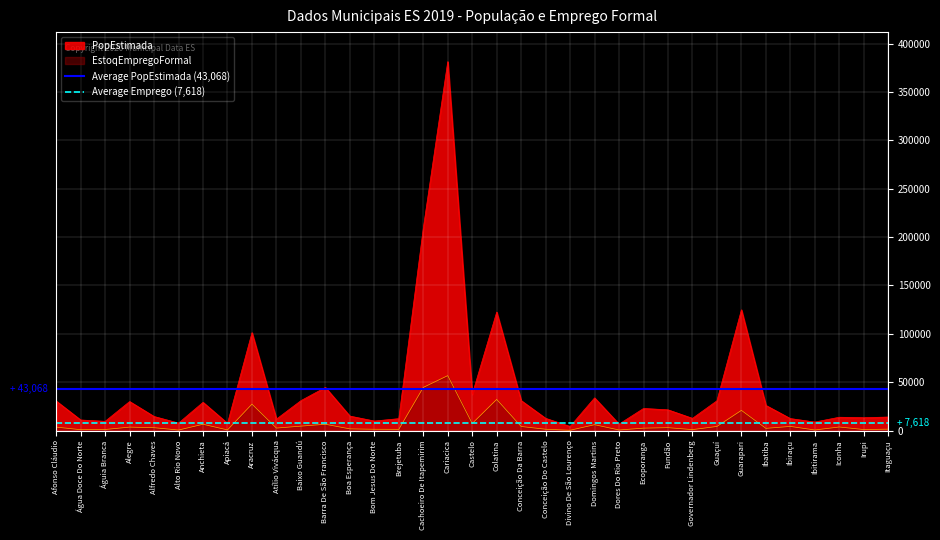

Is the value of Average Emprego (7,618) at Afonso Cláudio greater than the value of Average PopEstimada (43,068) at Água Doce Do Norte?

No